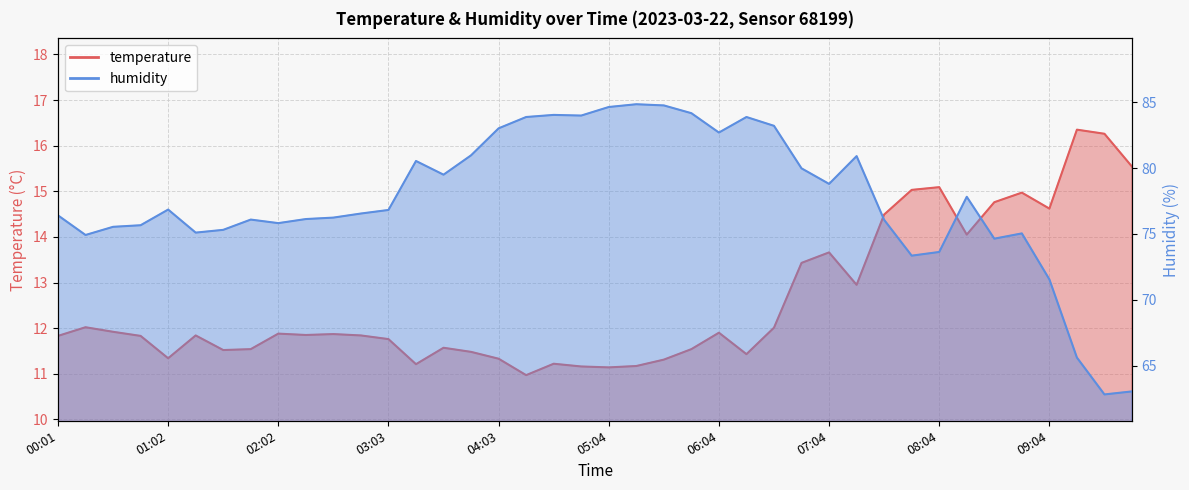

Which series has the largest range (max minus min)?

humidity